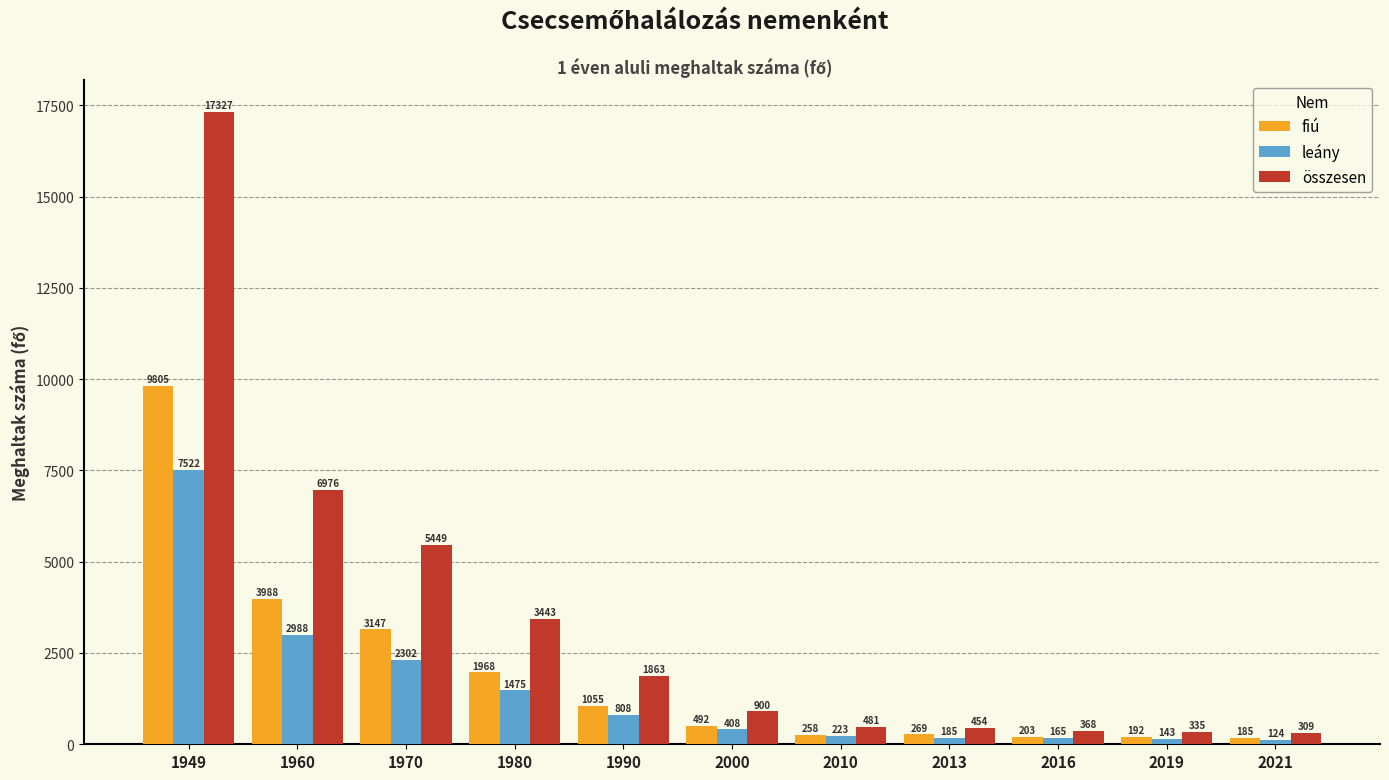

What is the greatest value displayed?

17327